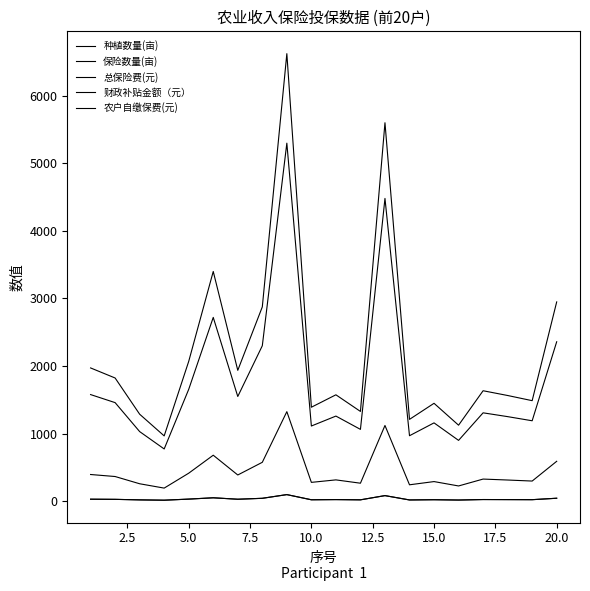

How many interior local peaks does the 保险数量(亩) series have?

6